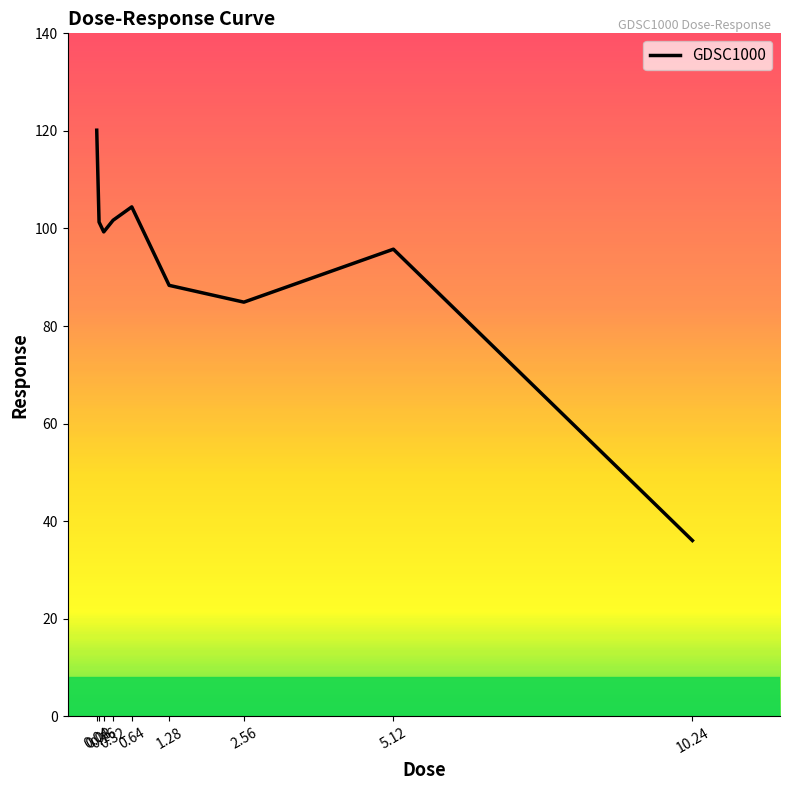

What is the average value?

92.4